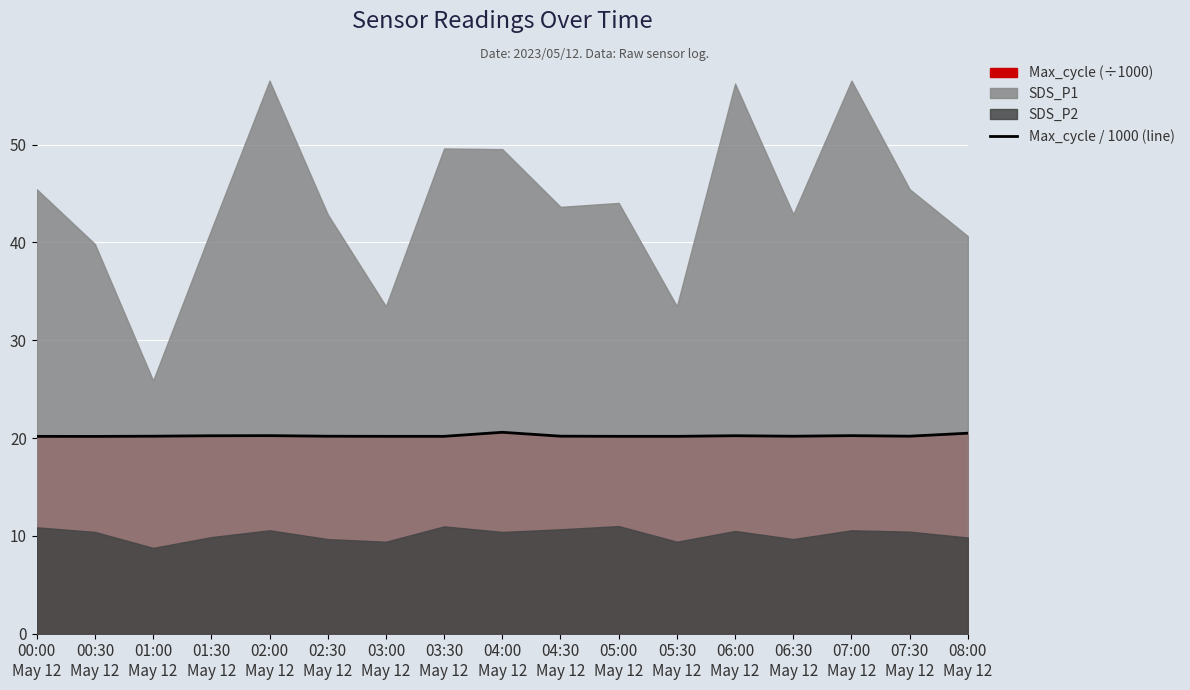

Where is the data nearest to the value 20?

00:30
May 12